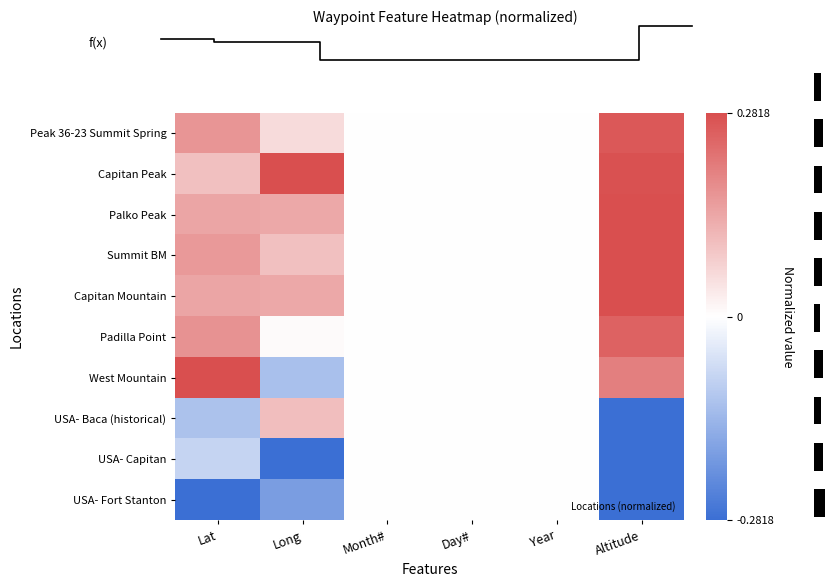

How many values in West Mountain are below zero?

1